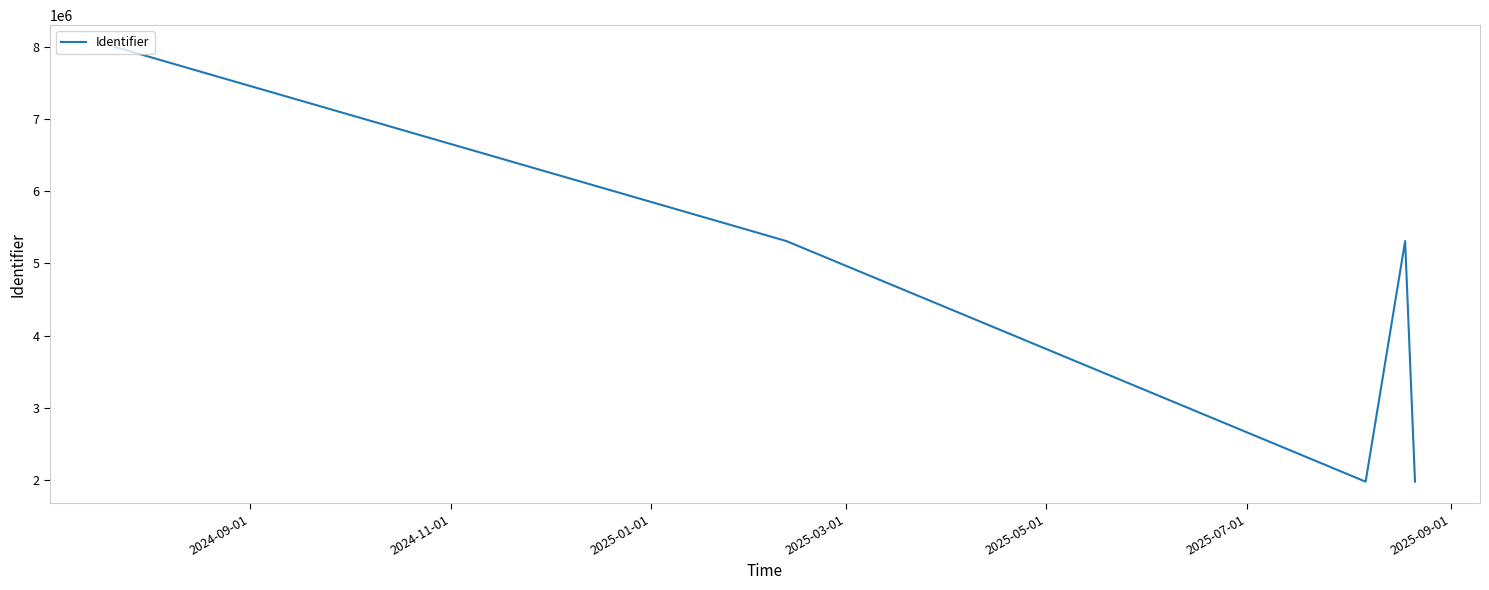

How many interior local valleys (lower than both neighbors) does the data have?

1